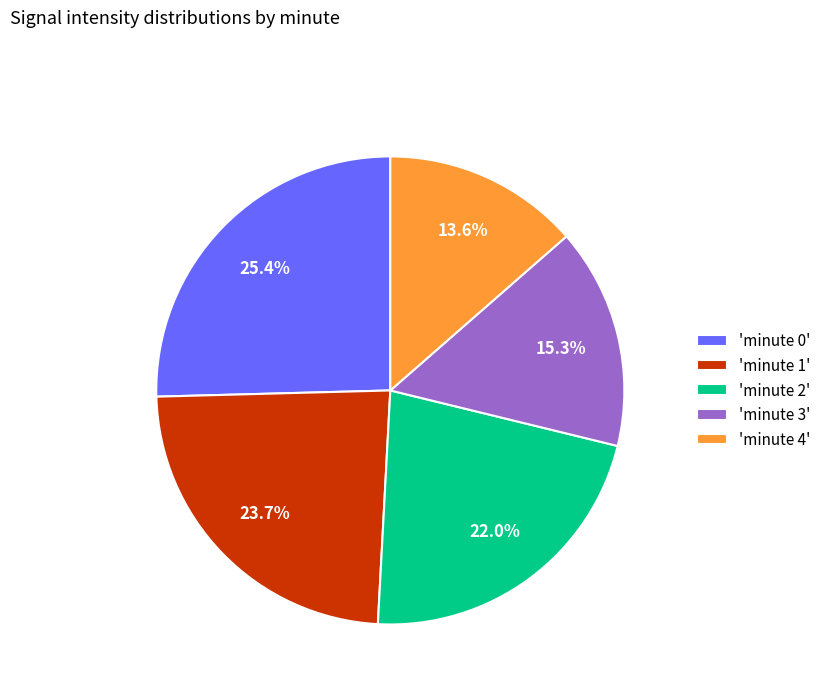

What is the ratio of the value at 'minute 1' to the value at 'minute 0'?

0.9